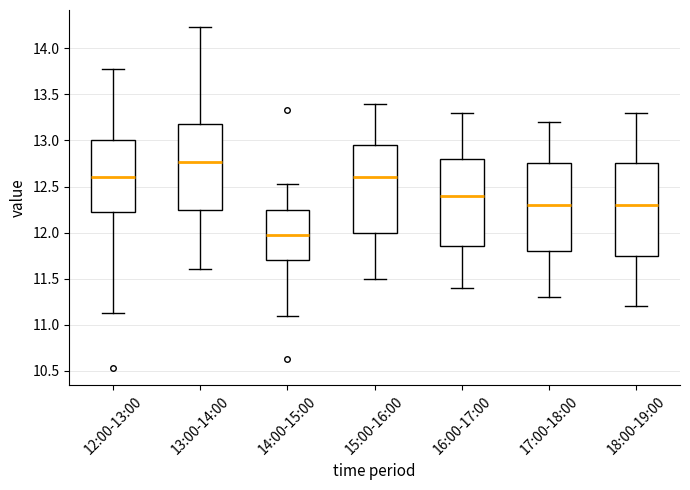

Comparing the boxes themselves (not the whiskers), which one is the tallest?

18:00-19:00